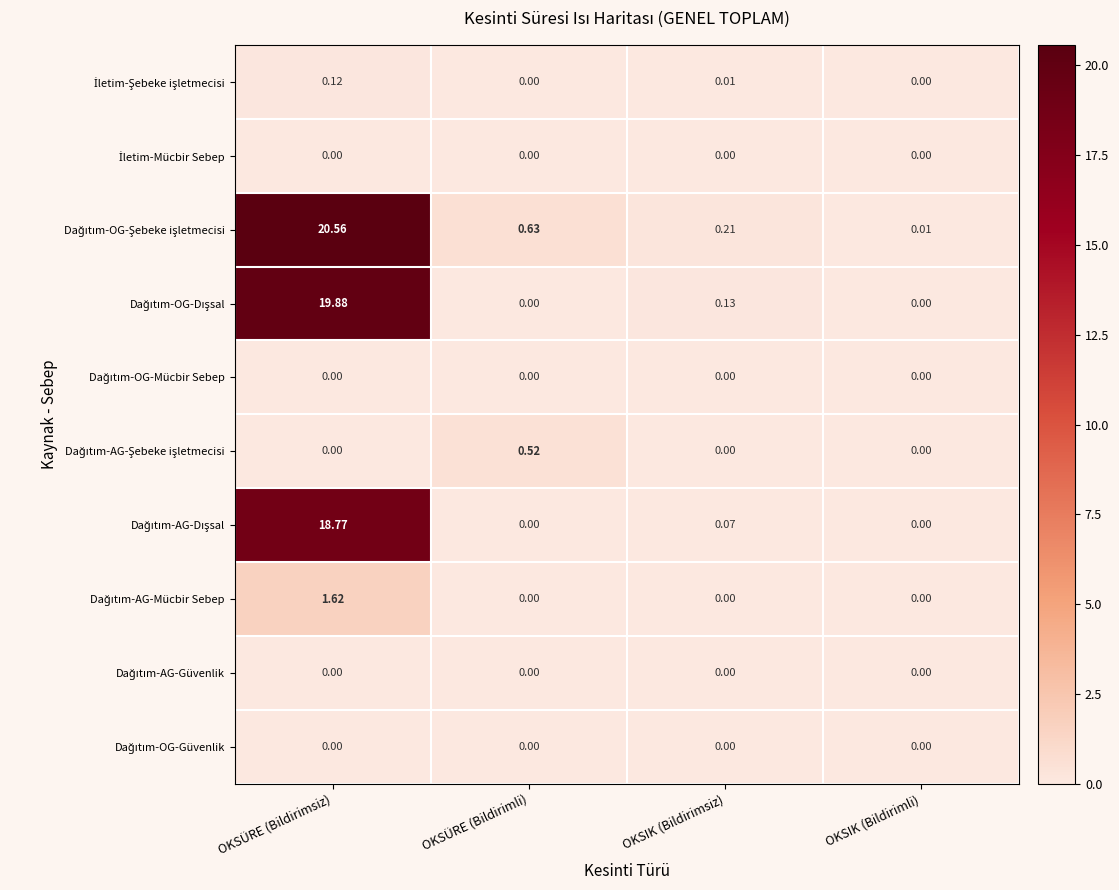

At which category is the sum across all series the highest?

OKSÜRE (Bildirimsiz)